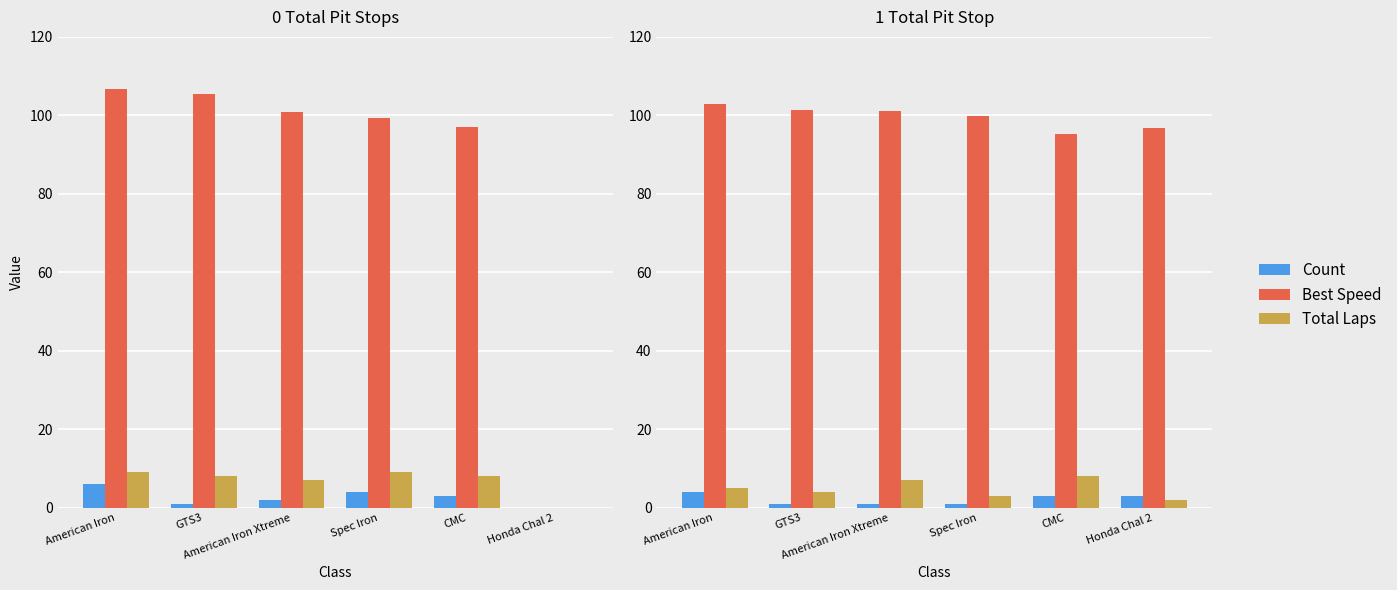

Is it true that Total Laps equals 10.7 at American Iron Xtreme?

False